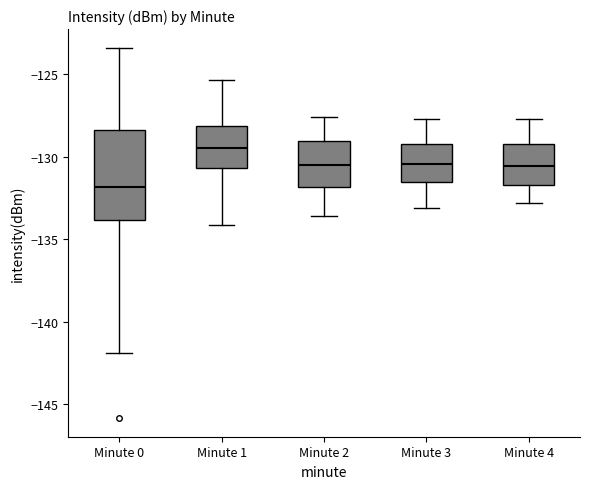

Reading left to right, read every box against the y-axis: the position of its median line, the range the box covers, and the ends of its whiskers. The values are not printed on the chart, so give them approximately, as read against the axis.

Minute 0: median -132.0, box -134.0 to -128.5, whiskers -142.0 to -123.5
Minute 1: median -129.5, box -130.5 to -128.0, whiskers -134.0 to -125.5
Minute 2: median -130.5, box -132.0 to -129.0, whiskers -133.5 to -127.5
Minute 3: median -130.5, box -131.5 to -129.0, whiskers -133.0 to -127.5
Minute 4: median -130.5, box -131.5 to -129.0, whiskers -133.0 to -127.5